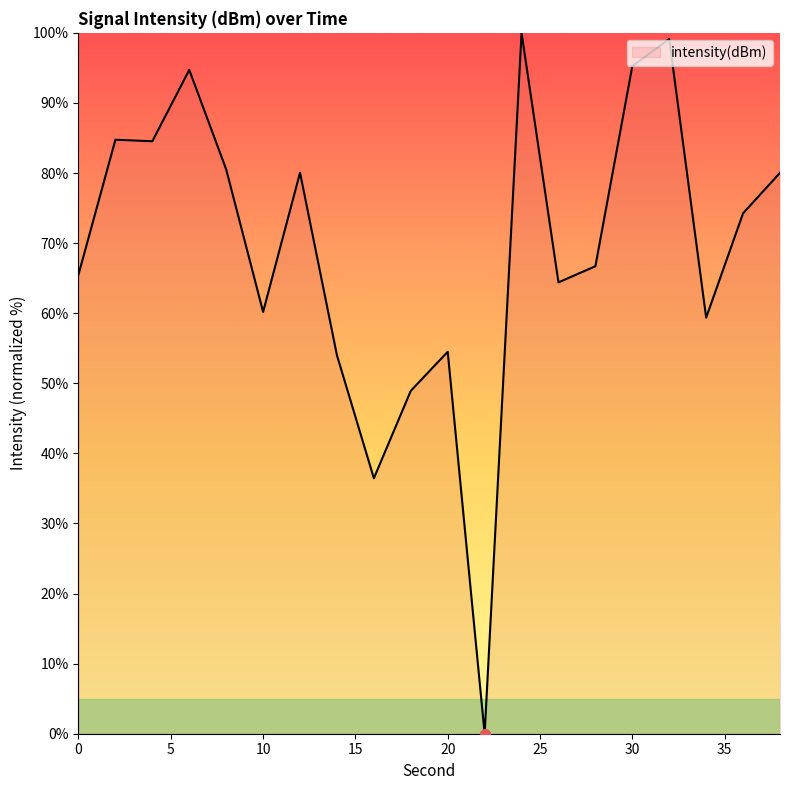

What is the maximum value shown in the chart?

100.0